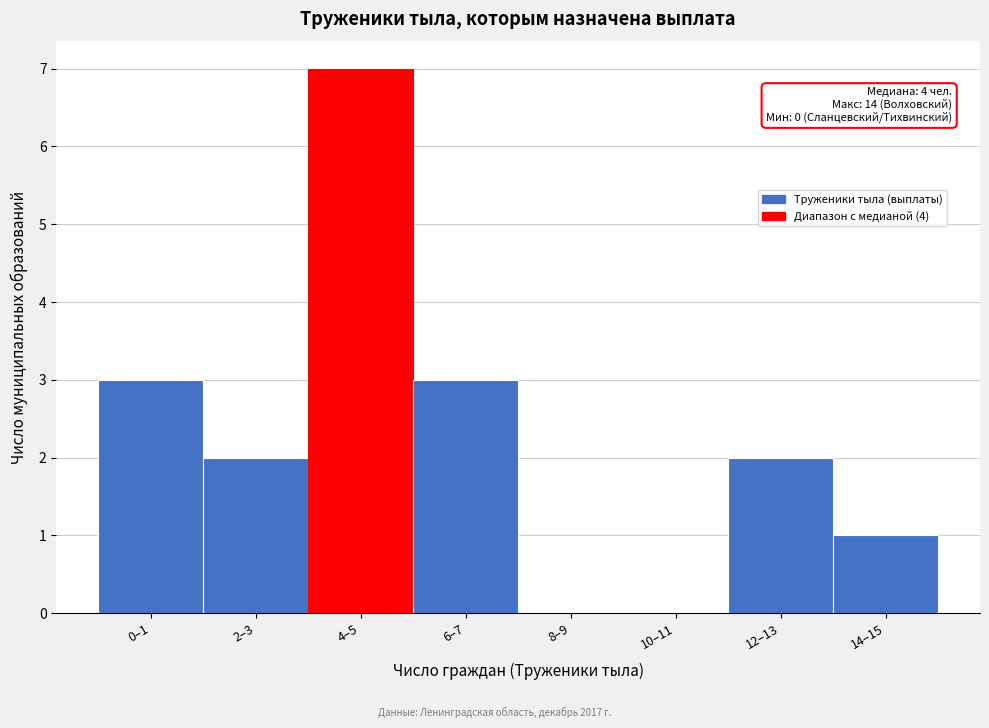

Reading left to right, extract all data points from this chart.

0–1=3	2–3=2	4–5=7	6–7=3	8–9=0	10–11=0	12–13=2	14–15=1